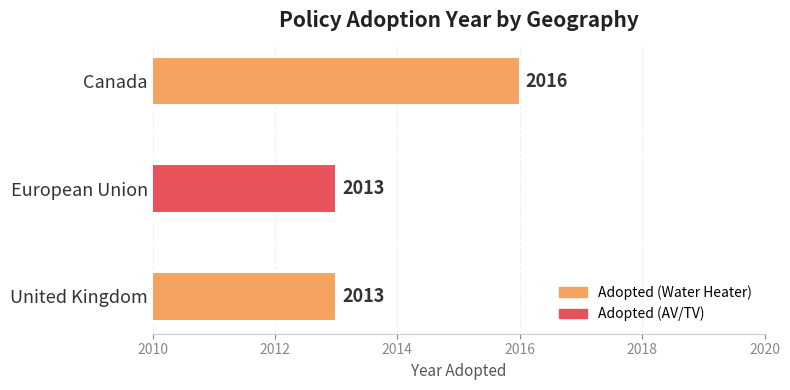

Reading bottom to top, list all the values displayed in this chart.

United Kingdom=2013	European Union=2013	Canada=2016